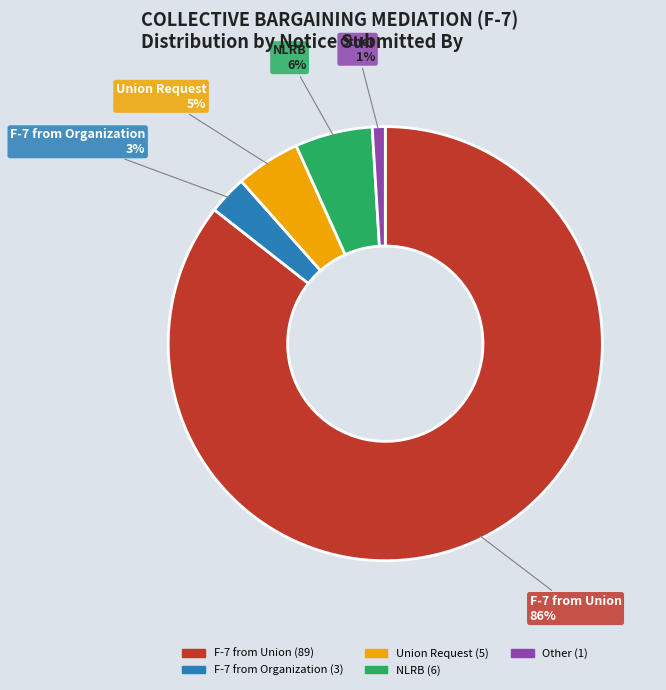

How many slices are in this pie chart?

5